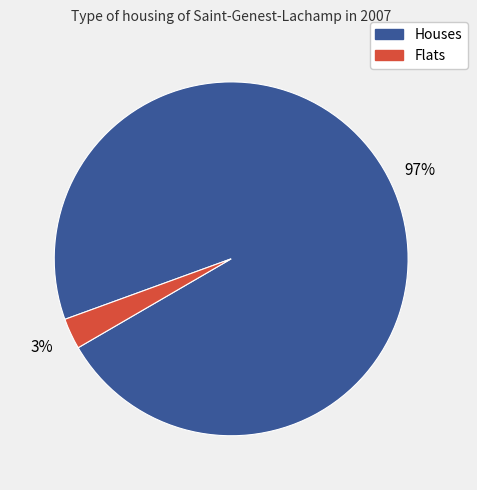

Does any single category account for the majority?

Yes